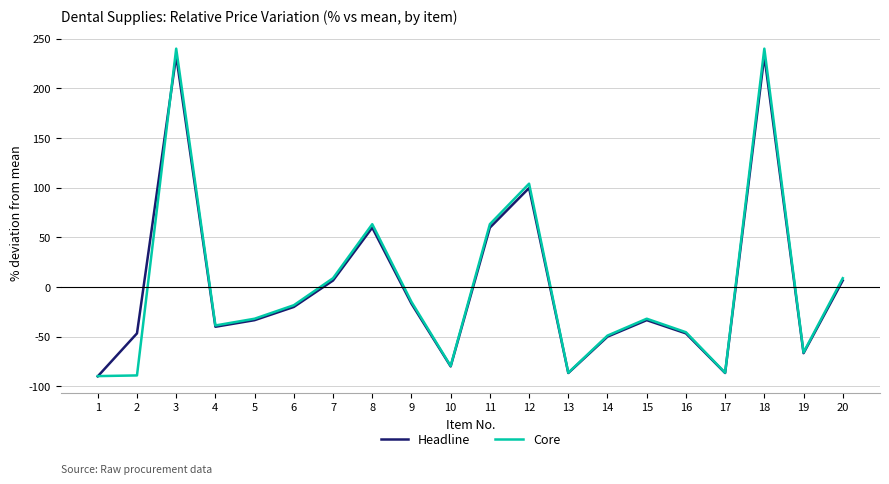

What is the total value across all series at 8?

122.9